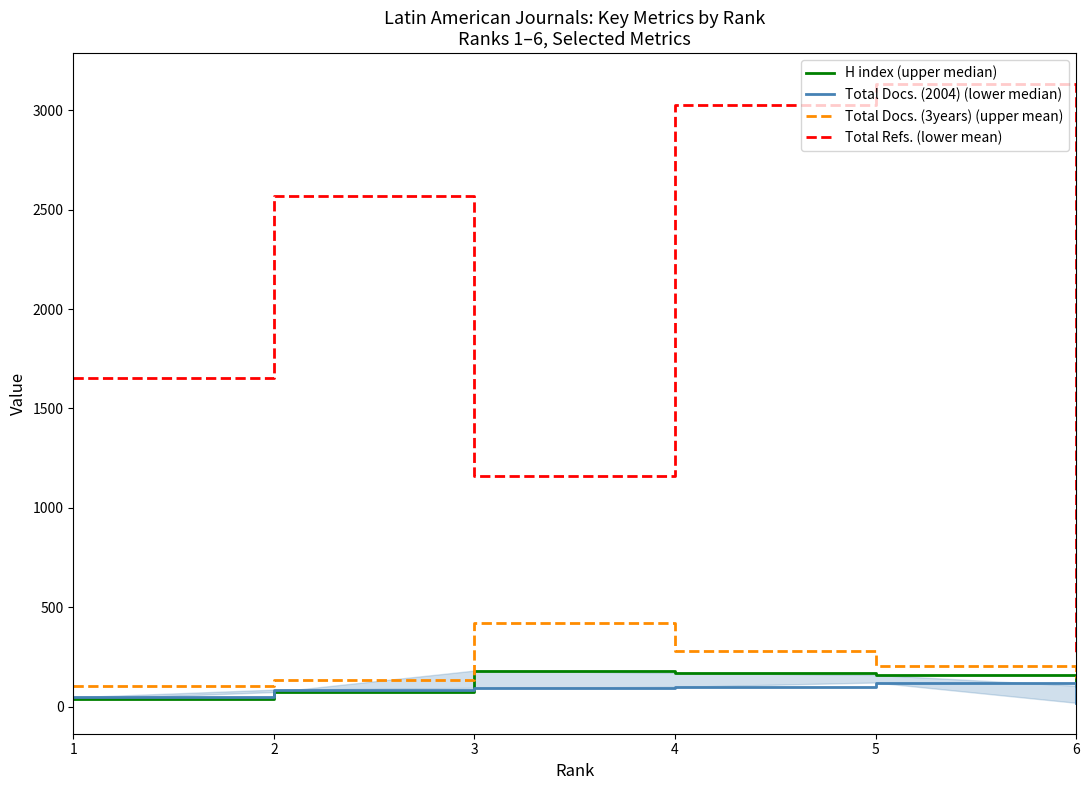

At which category does Total Docs. (2004) (lower median) reach its first local peak?

5